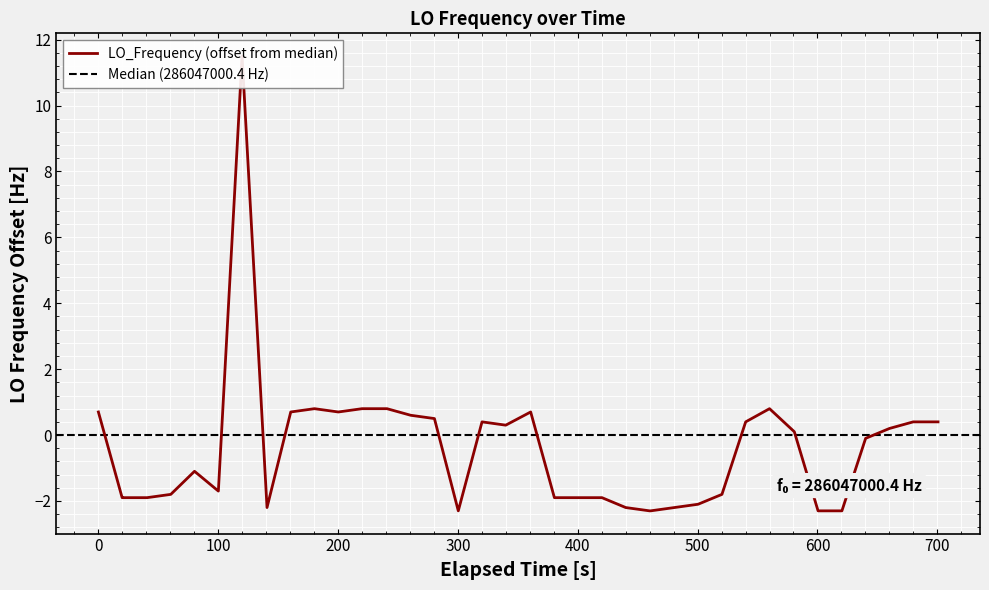

What is the greatest value displayed?

11.5